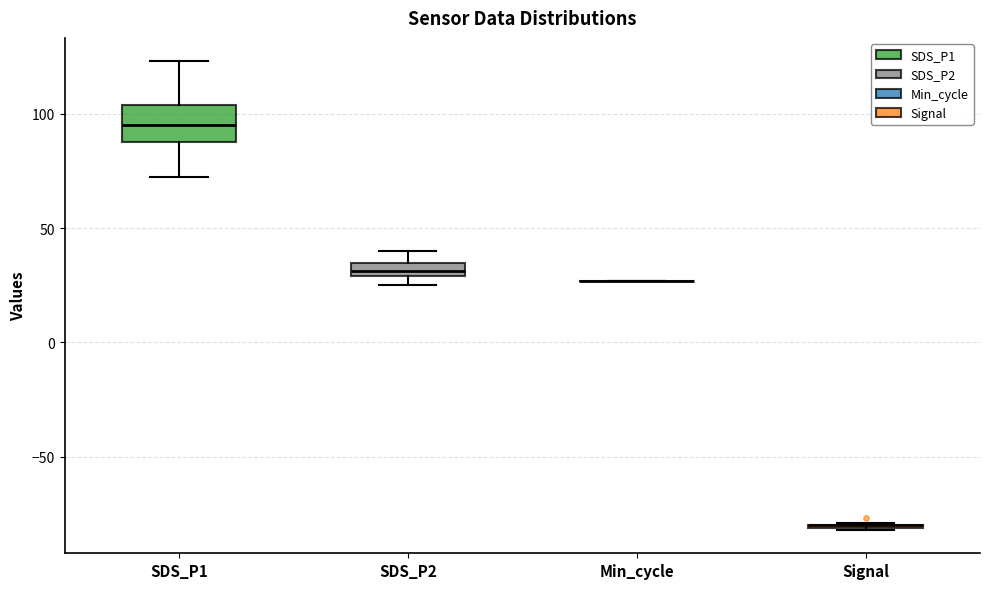

Which box is the tallest, from its lower edge to its upper edge?

SDS_P1